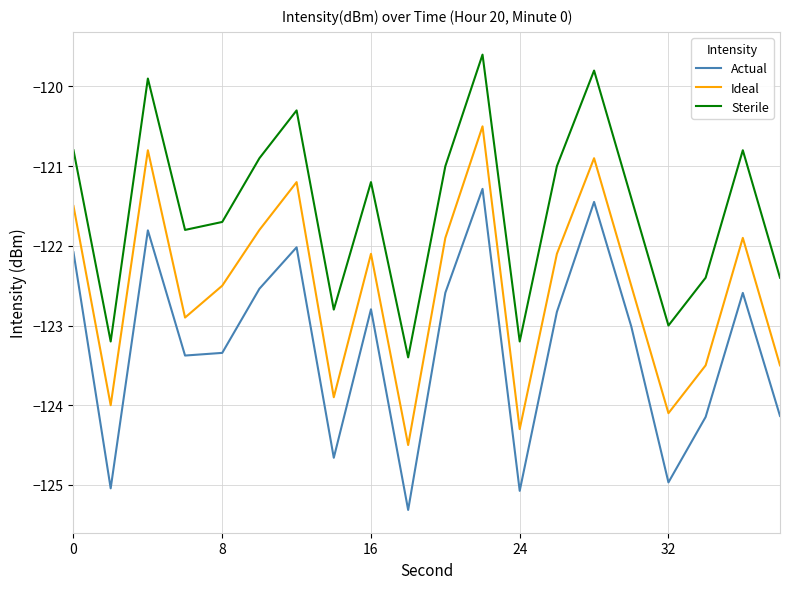

List the series in order of their peak value, highest first.

Sterile, Ideal, Actual